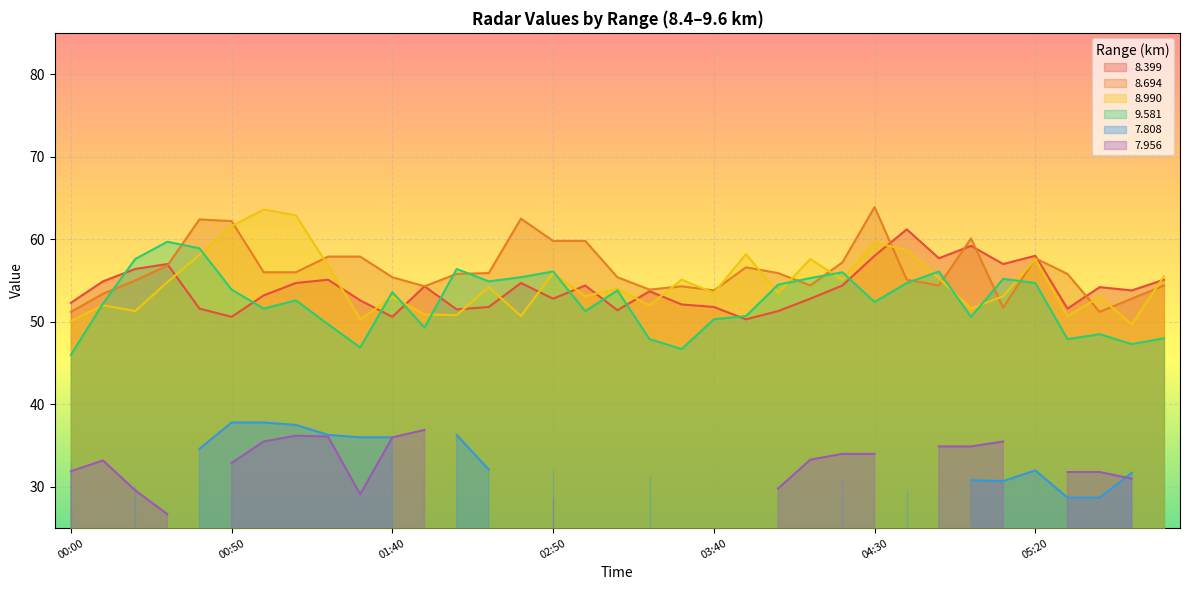

How many interior local peaks does the 8.990 series have?

12